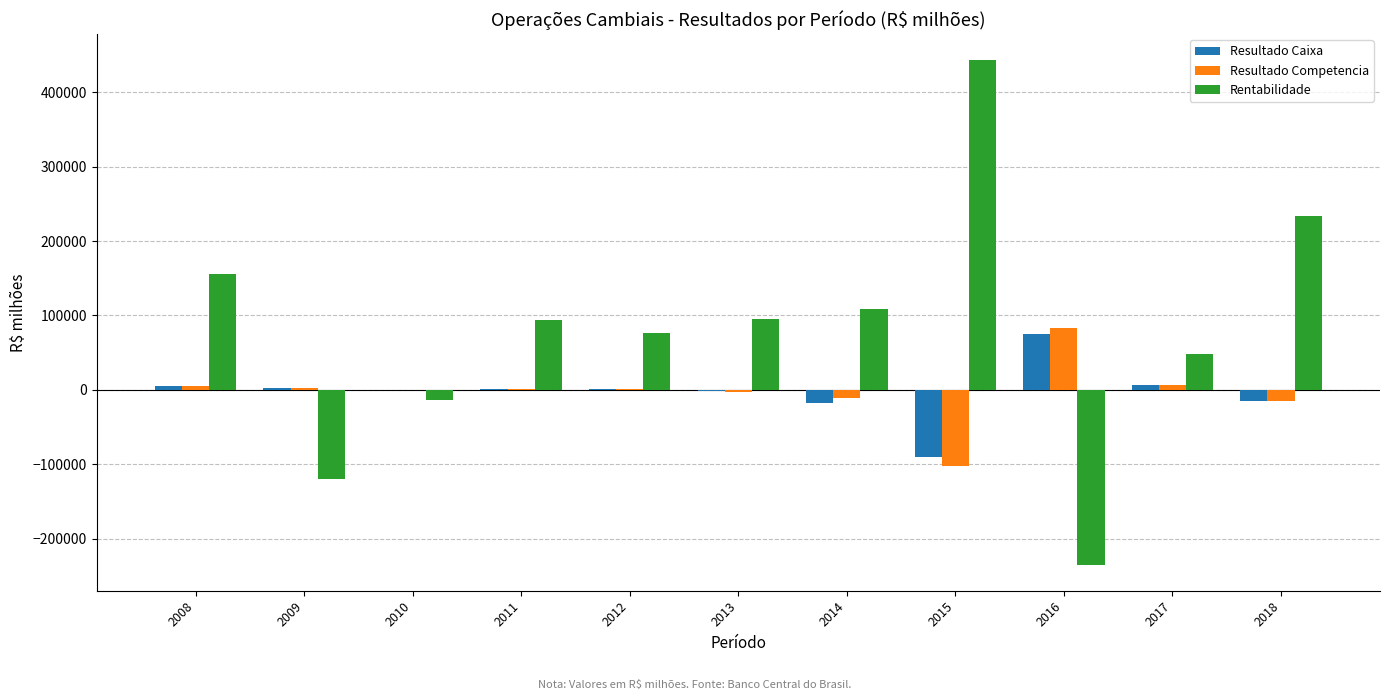

The value of Rentabilidade at 2012 is 44214.3. True or false?

False